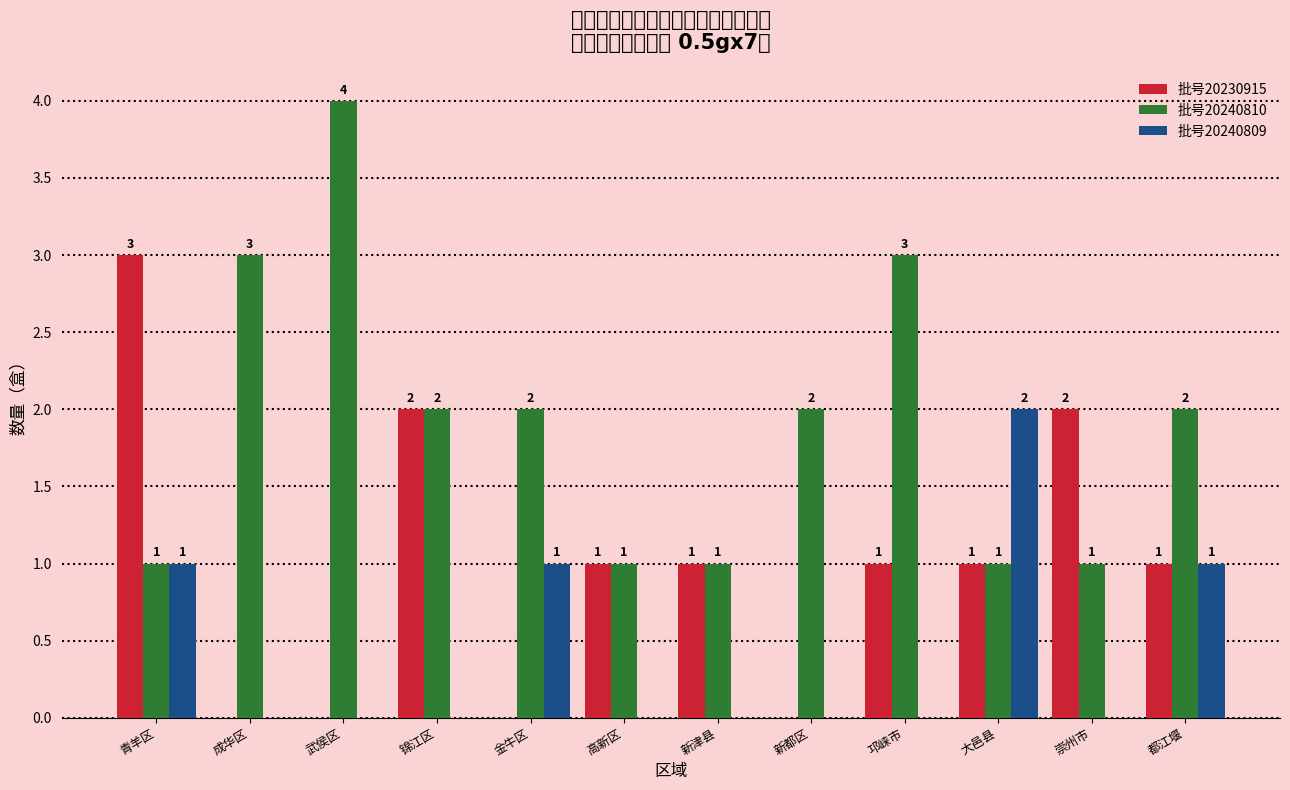

True or false: 批号20240810 has a value of 1 at 高新区.

True